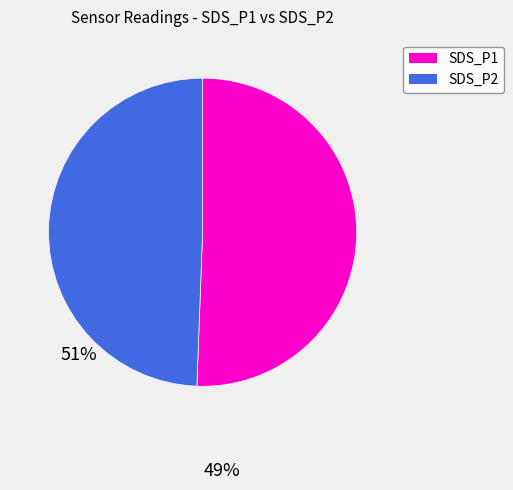

Does any single category account for the majority?

Yes